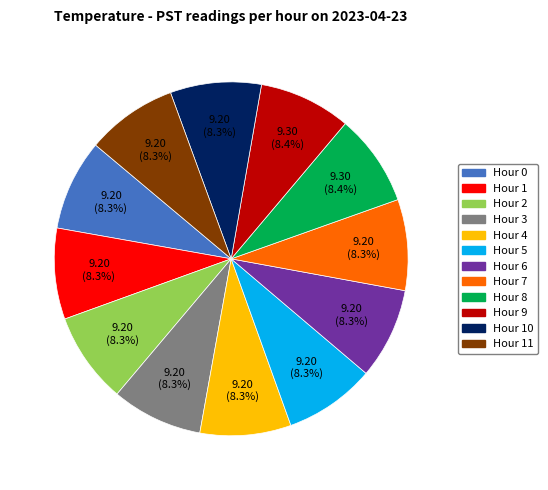

Approximately how many times larger is the value at Hour 11 compared to Hour 10?

1.0